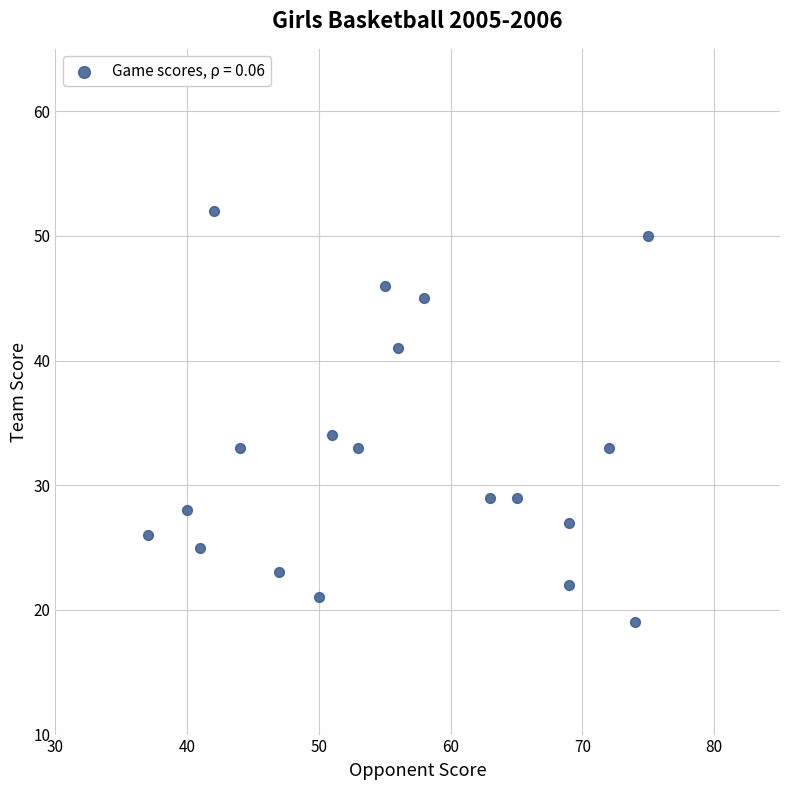

What is the range of Y values (max minus min)?

33